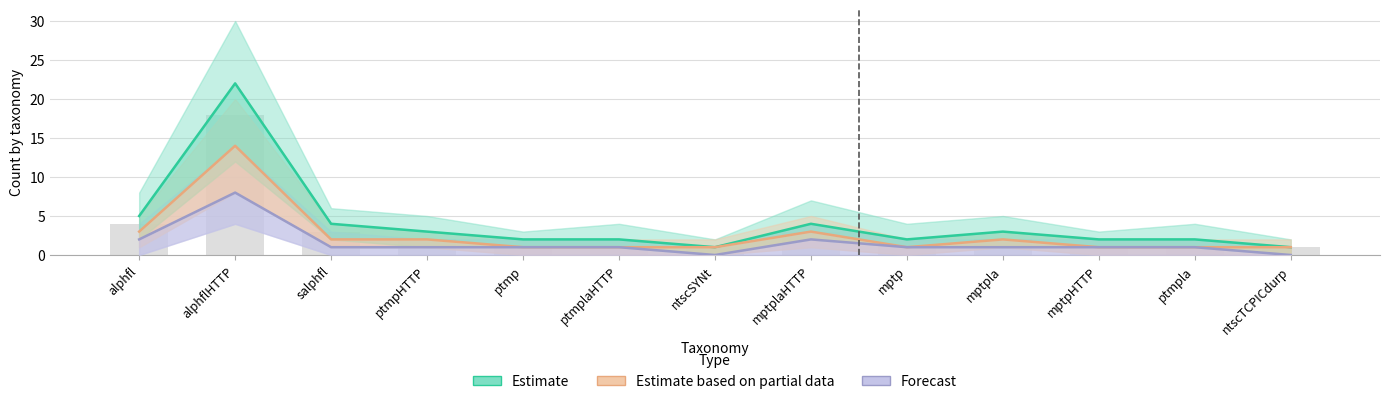

Between ptmplaHTTP and mptp, which series saw the biggest shift?

Estimate